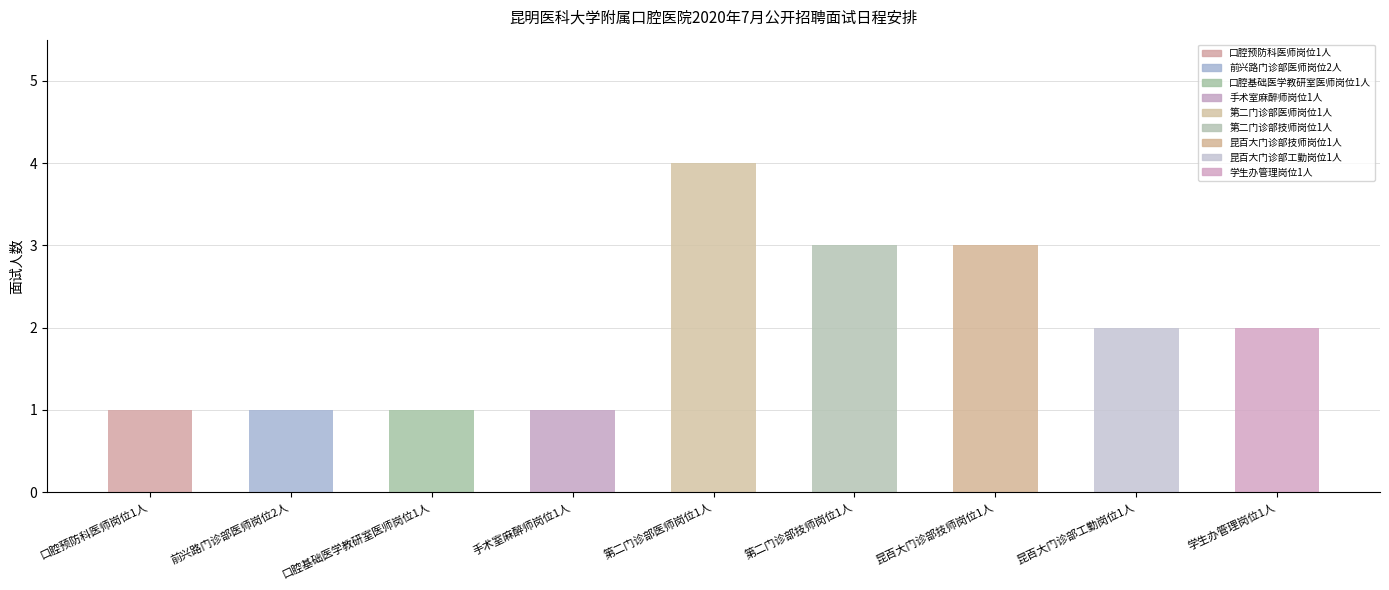

What is the label of the 3rd bar from the left?

口腔基础医学教研室医师岗位1人